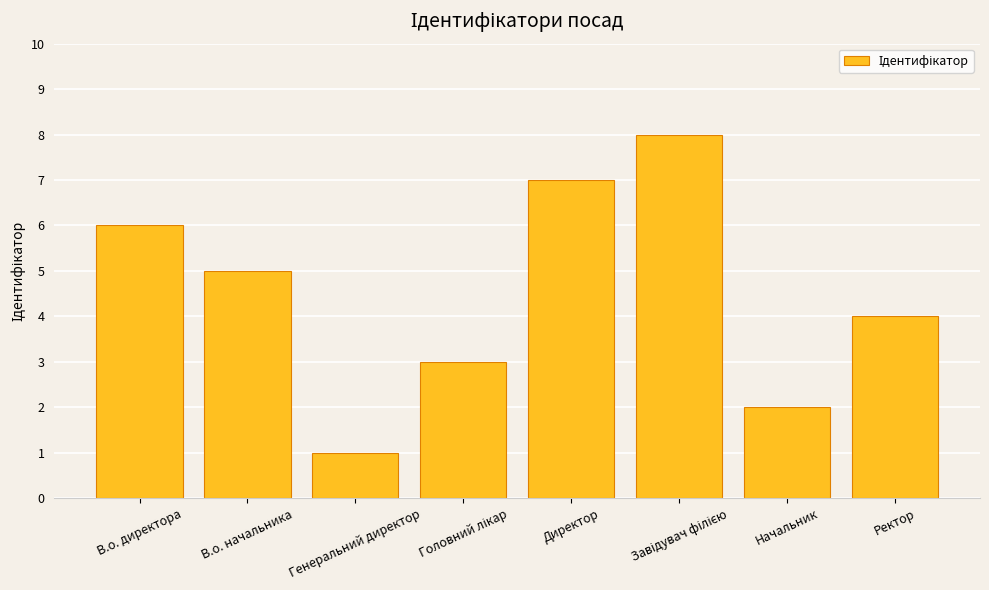

What is the change in value from Генеральний директор to Директор?

+6